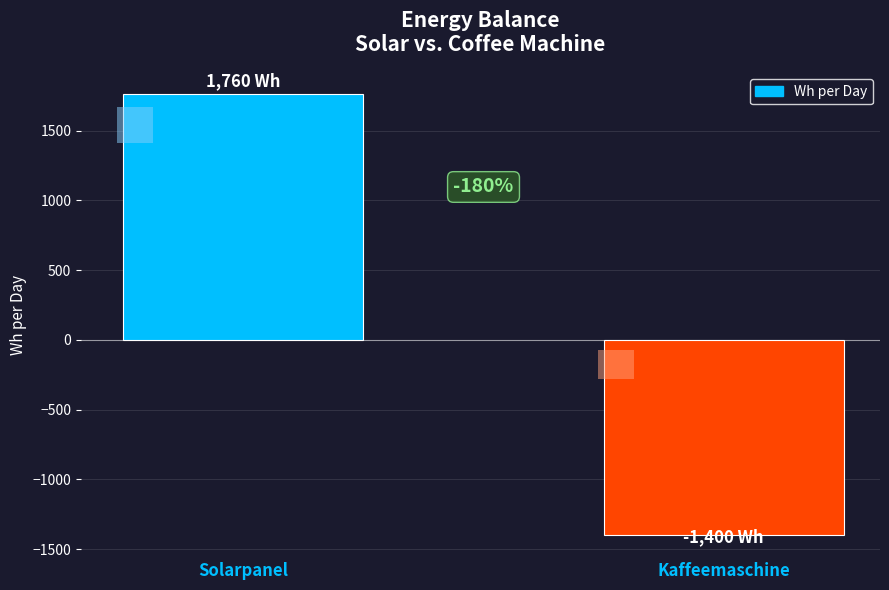

Reading right to left, extract all data points from this chart.

Kaffeemaschine=-1400	Solarpanel=1760